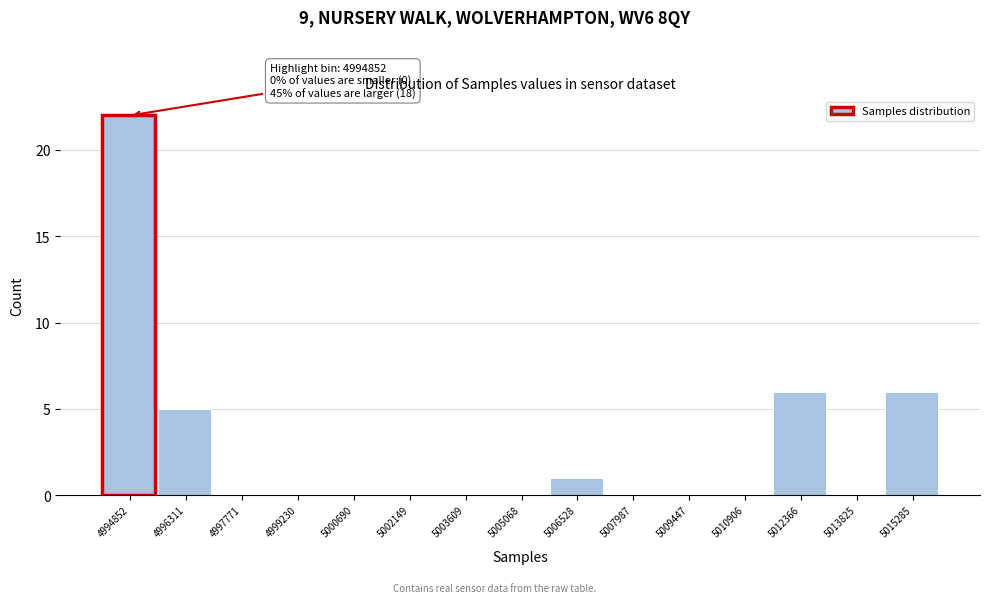

Reading right to left, extract all data points from this chart.

5015285=6	5013825=0	5012366=6	5010906=0	5009447=0	5007987=0	5006528=1	5005068=0	5003609=0	5002149=0	5000690=0	4999230=0	4997771=0	4996311=5	4994852=22